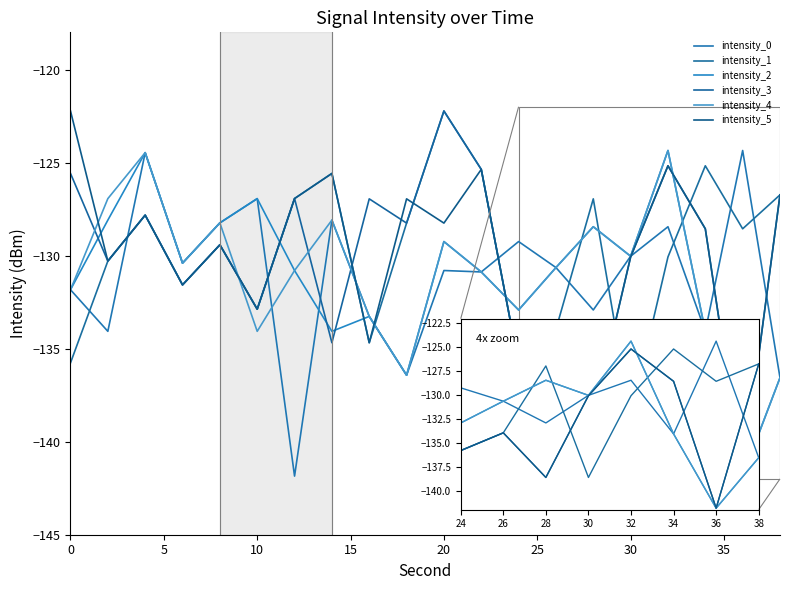

What is the highest value of the intensity_2 series?

-124.4